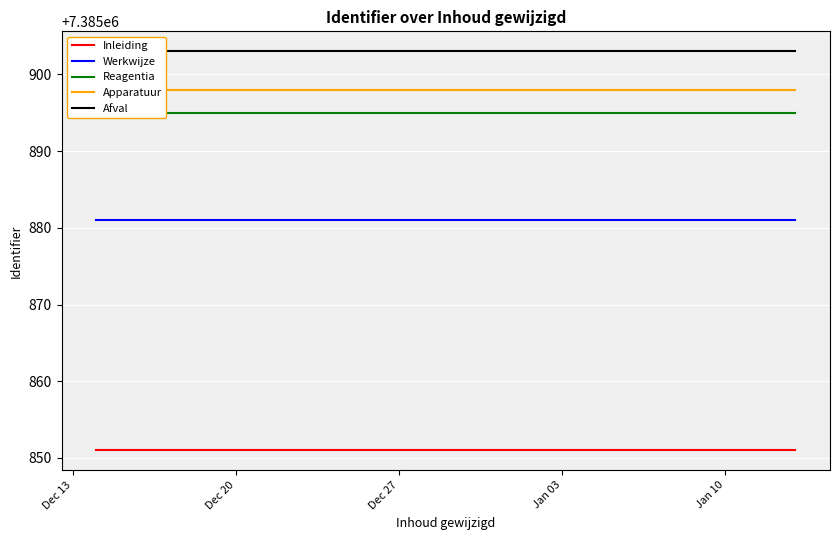

Reading right to left, extract all data points from this chart.

Inleiding: 7385851	7385851	7385851
Werkwijze: 7385881	7385881	7385881
Reagentia: 7385895	7385895	7385895
Apparatuur: 7385898	7385898	7385898
Afval: 7385903	7385903	7385903